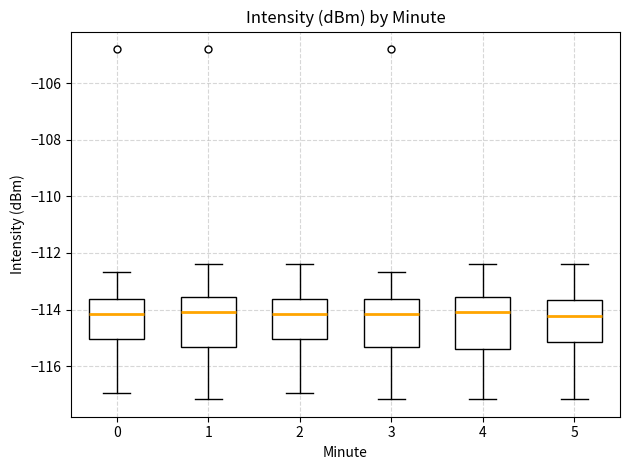

Reading left to right, transcribe this box plot: for each box, give where its median line is, the range the box spans, and where its two whiskers end, as read against the y-axis. The values are not printed on the chart, so give them approximately, as read against the axis.

0: median -114.2, box -115.0 to -113.6, whiskers -117.0 to -112.6
1: median -114.0, box -115.4 to -113.6, whiskers -117.2 to -112.4
2: median -114.2, box -115.0 to -113.6, whiskers -117.0 to -112.4
3: median -114.2, box -115.4 to -113.6, whiskers -117.2 to -112.6
4: median -114.0, box -115.4 to -113.6, whiskers -117.2 to -112.4
5: median -114.2, box -115.2 to -113.6, whiskers -117.2 to -112.4